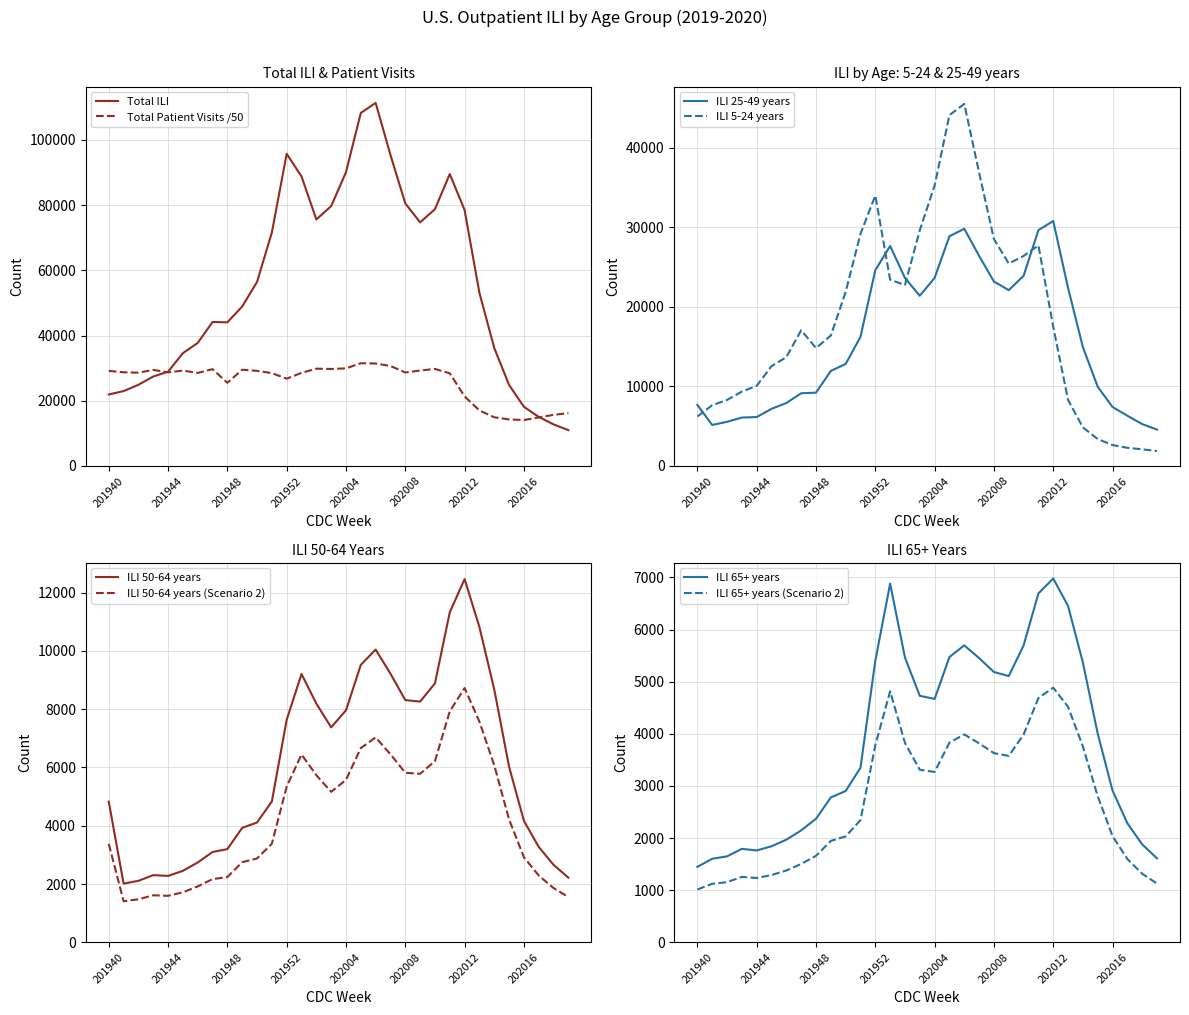

How many data points in ILI 50-64 years are less than 6024?

16